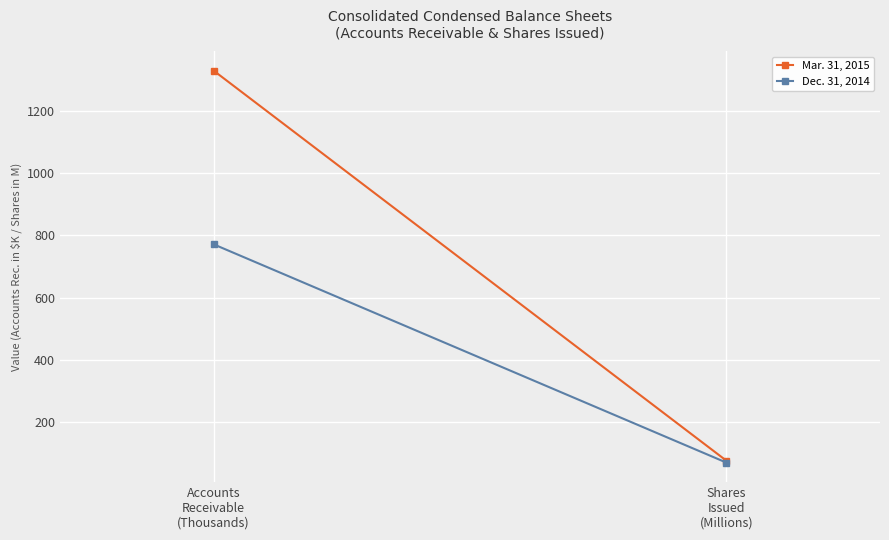

Between Shares
Issued
(Millions) and Accounts
Receivable
(Thousands), which is larger?

Accounts
Receivable
(Thousands)